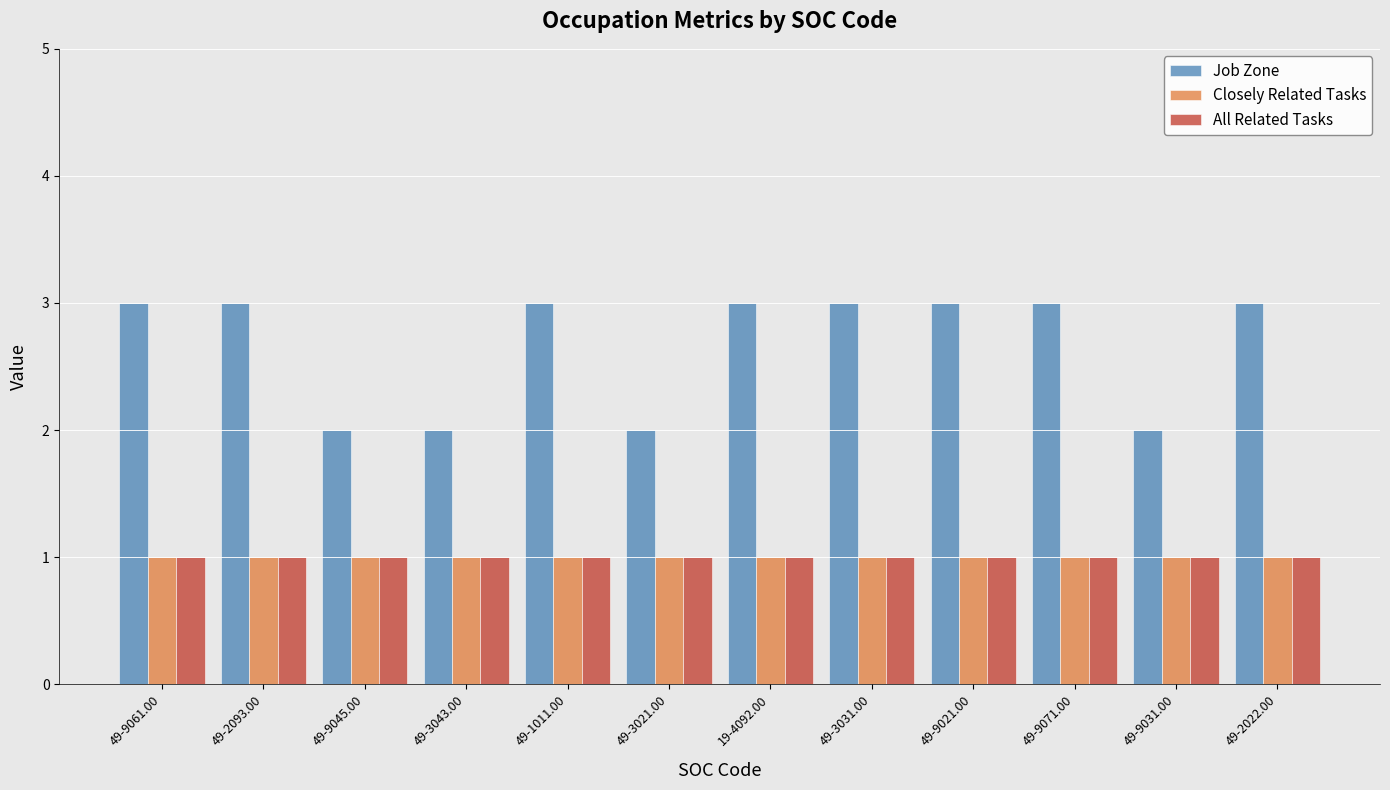

True or false: Closely Related Tasks has a value of 0 at 49-9071.00.

False